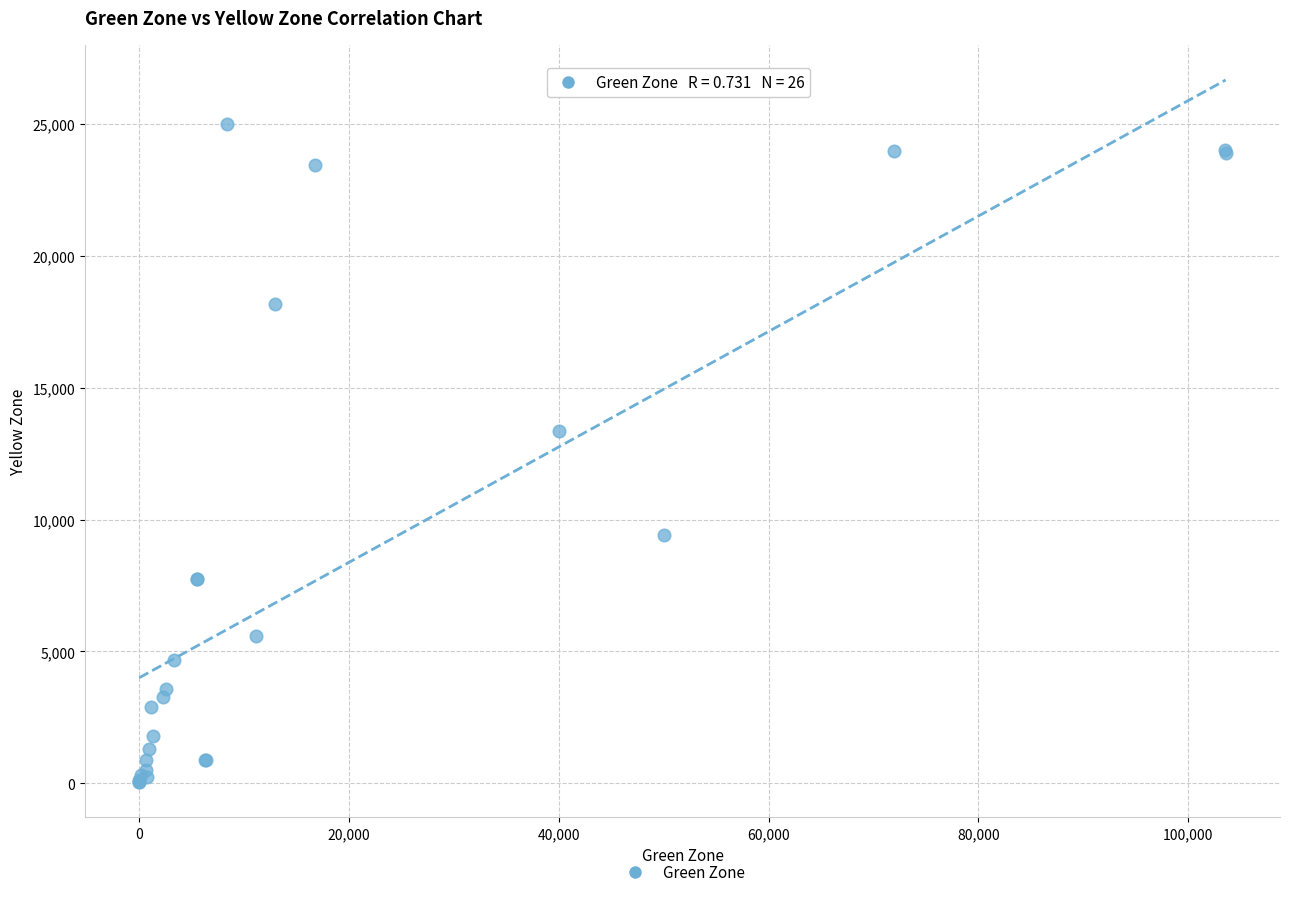

What Y value in the scatter plot is closest to 12528?

13348.1